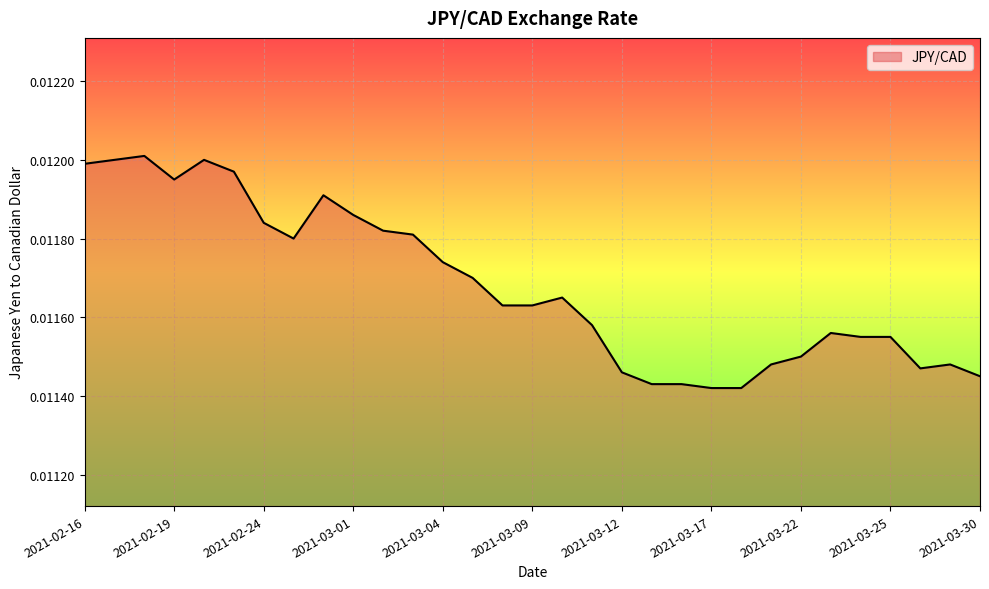

List the labels in order of value, largest first.

2021-02-18, 2021-02-17, 2021-02-22, 2021-02-16, 2021-02-23, 2021-02-19, 2021-02-26, 2021-03-01, 2021-02-24, 2021-03-02, 2021-03-03, 2021-02-25, 2021-03-04, 2021-03-05, 2021-03-10, 2021-03-08, 2021-03-09, 2021-03-11, 2021-03-23, 2021-03-24, 2021-03-25, 2021-03-22, 2021-03-19, 2021-03-29, 2021-03-26, 2021-03-12, 2021-03-30, 2021-03-15, 2021-03-16, 2021-03-17, 2021-03-18